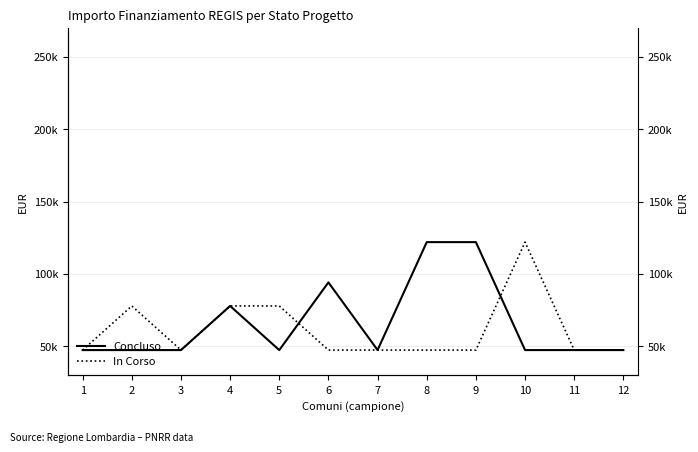

Which label corresponds to the smallest value in the chart?

1